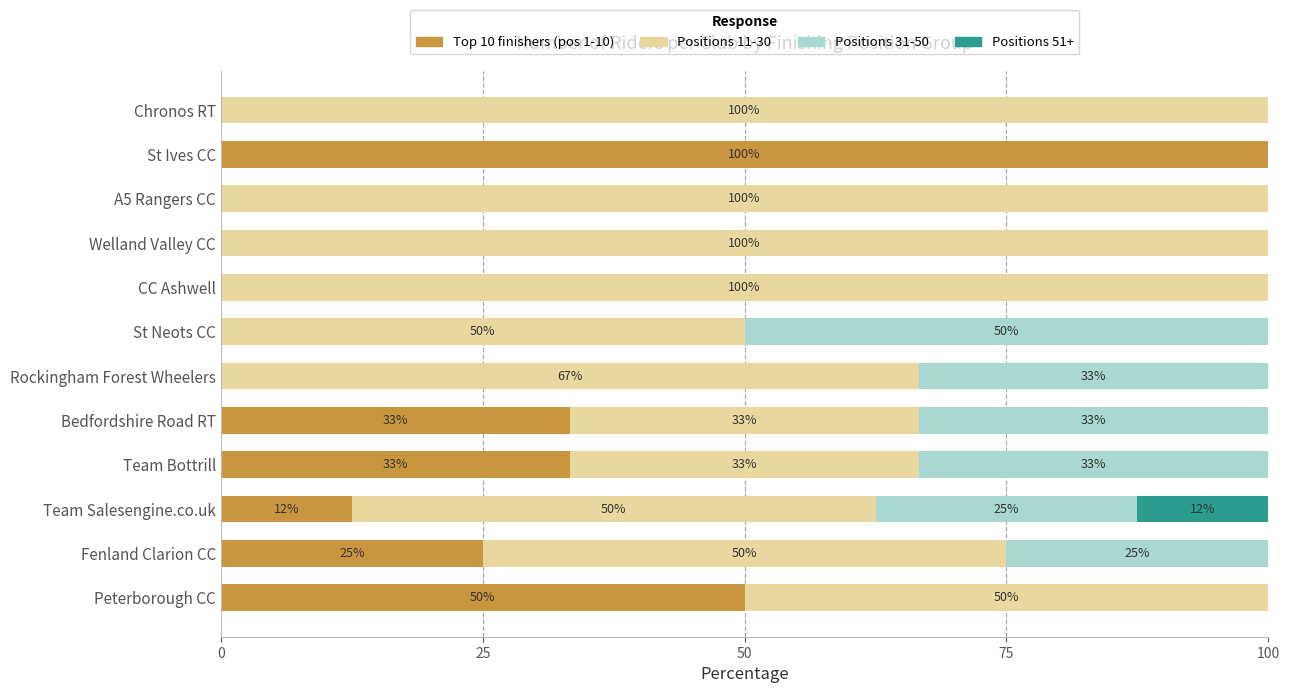

What is the total value across all series at CC Ashwell?

100.0